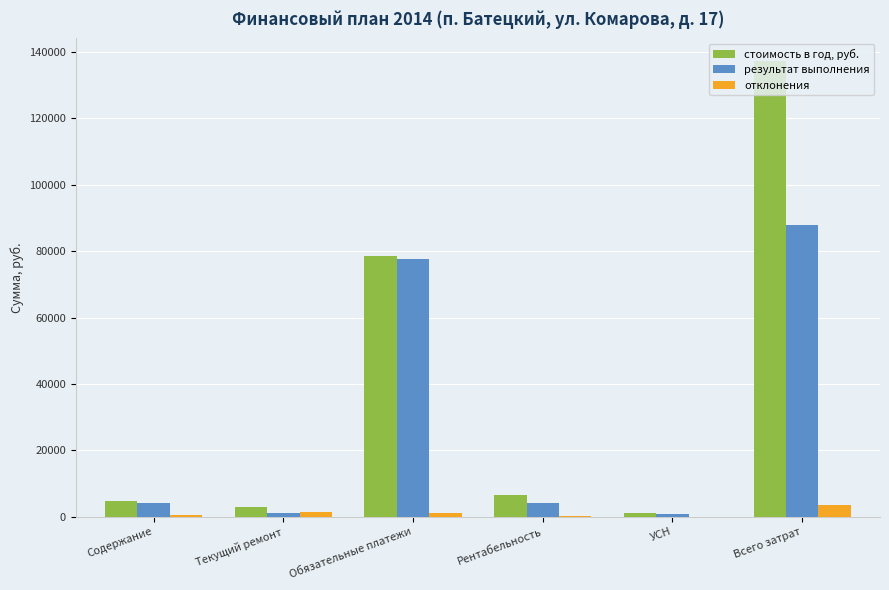

What is the maximum value for результат выполнения?

87833.0